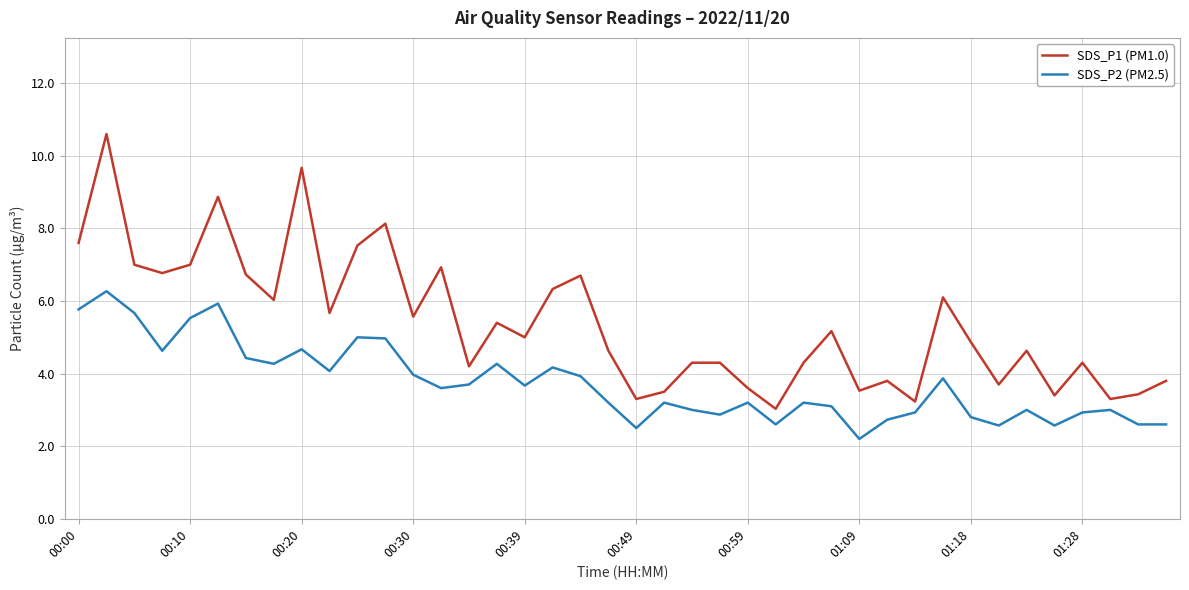

Which series has the widest spread of values?

SDS_P1 (PM1.0)